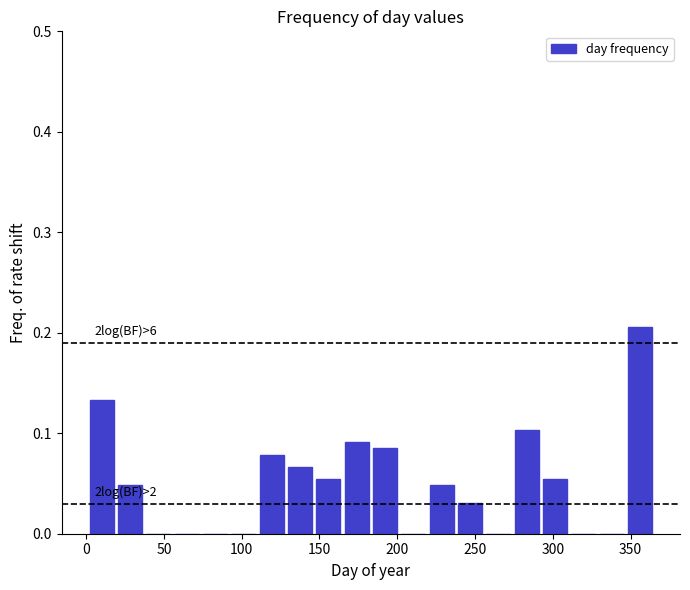

Around what value on the x-axis is the tallest bar? Give the approximate position of its centre, as read against the axis.

355